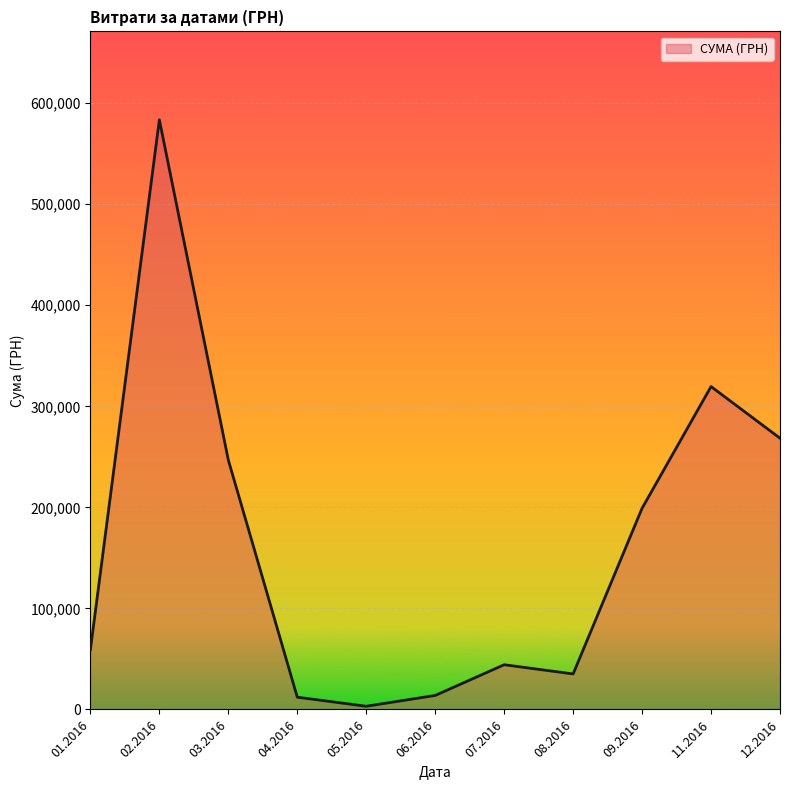

Is it true that the value at 02.2016 is 583556.1?

True